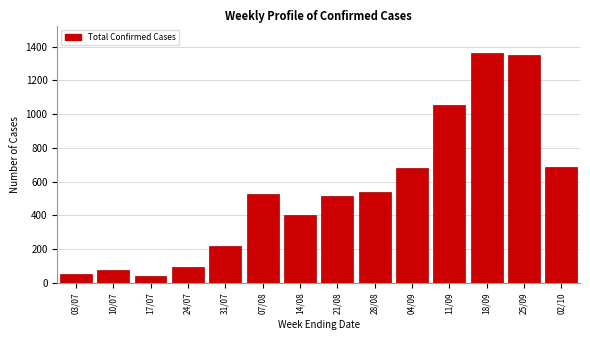

What is the minimum value shown in the chart?

43